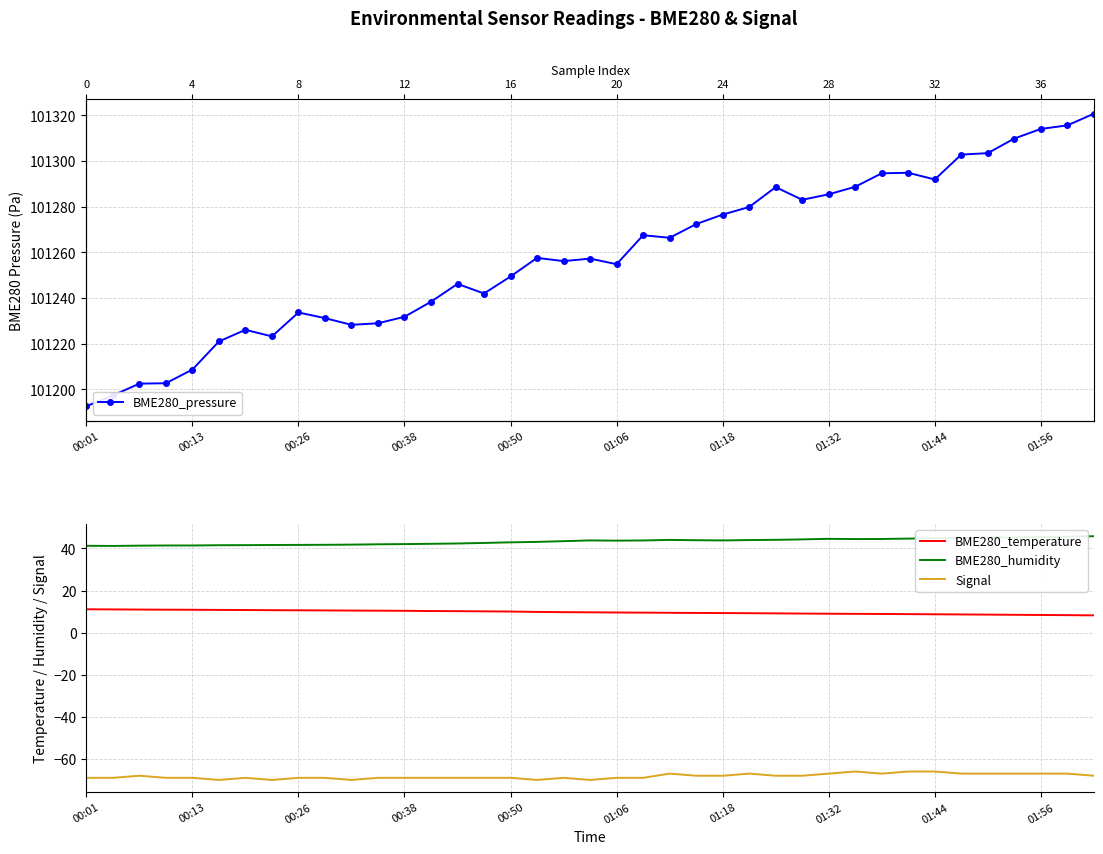

True or false: BME280_humidity and Signal cross at least once.

False